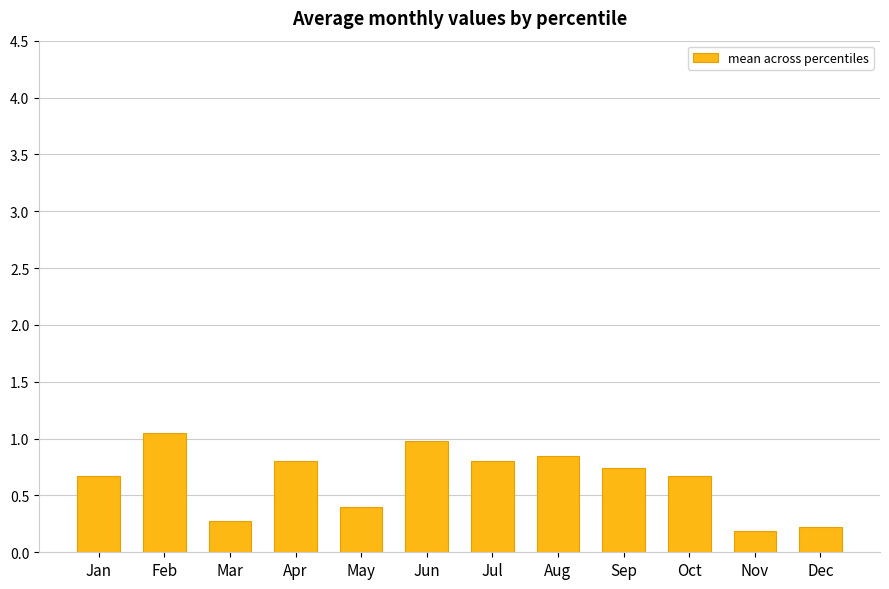

Does the chart contain any negative values?

No